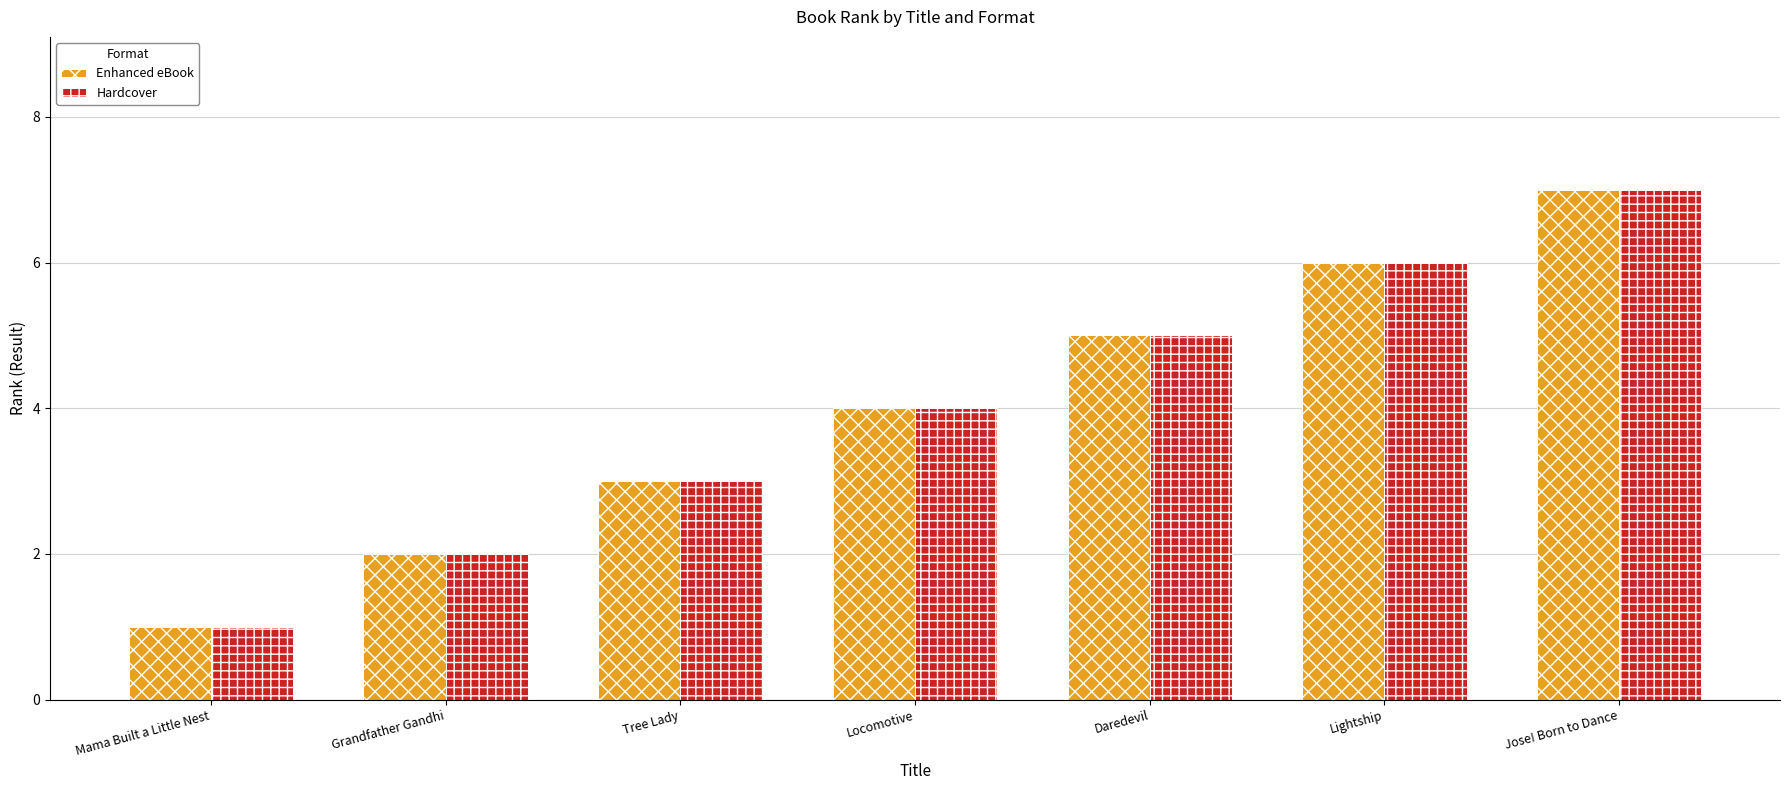

Rank the categories by Hardcover value from lowest to highest.

Mama Built a Little Nest, Grandfather Gandhi, Tree Lady, Locomotive, Daredevil, Lightship, Jose! Born to Dance